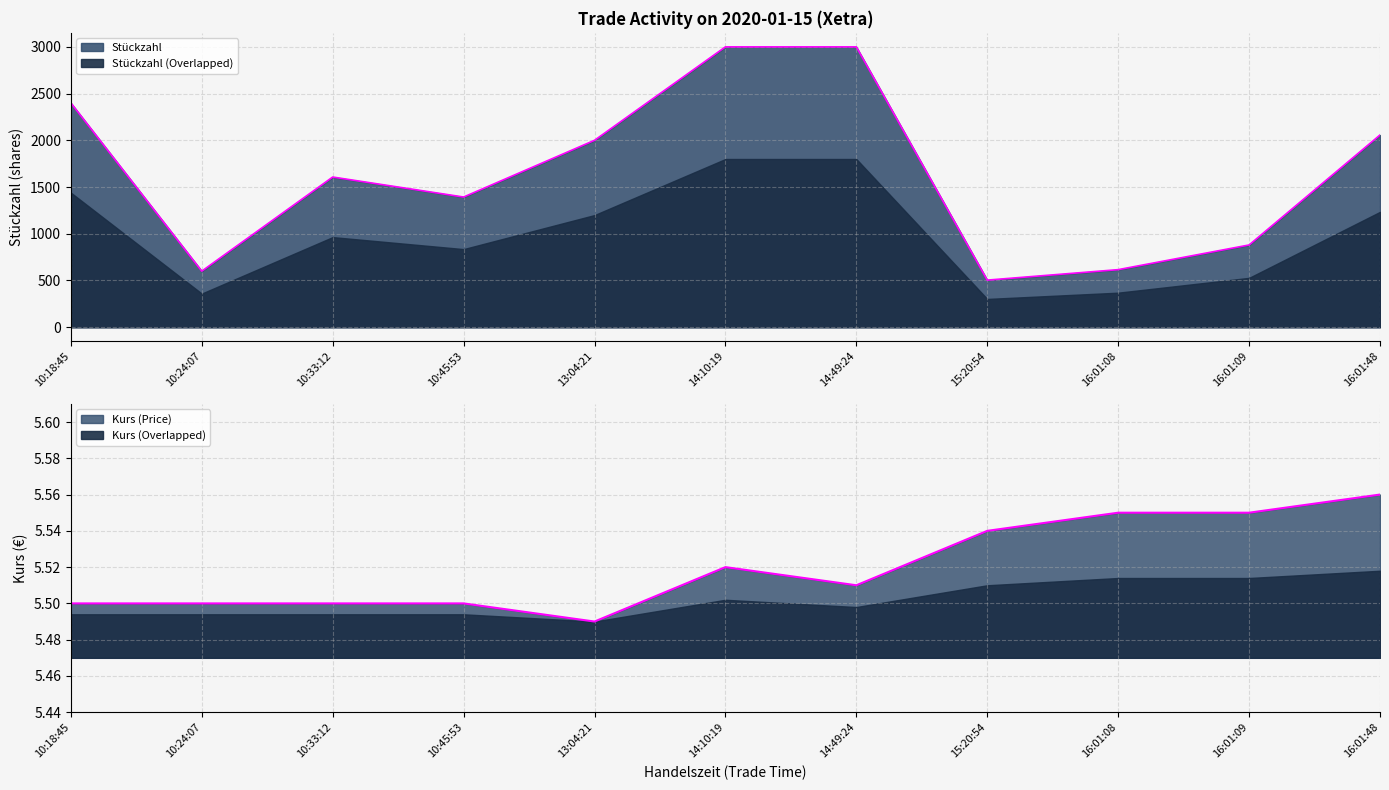

Reading left to right, transcribe all the data shown in this chart.

Stückzahl: 2400.0	600.0	1607.0	1393.0	2000.0	3000.0	3000.0	504.0	616.0	880.0	2057.0
Kurs: 5.5	5.5	5.5	5.5	5.5	5.5	5.5	5.5	5.5	5.5	5.6